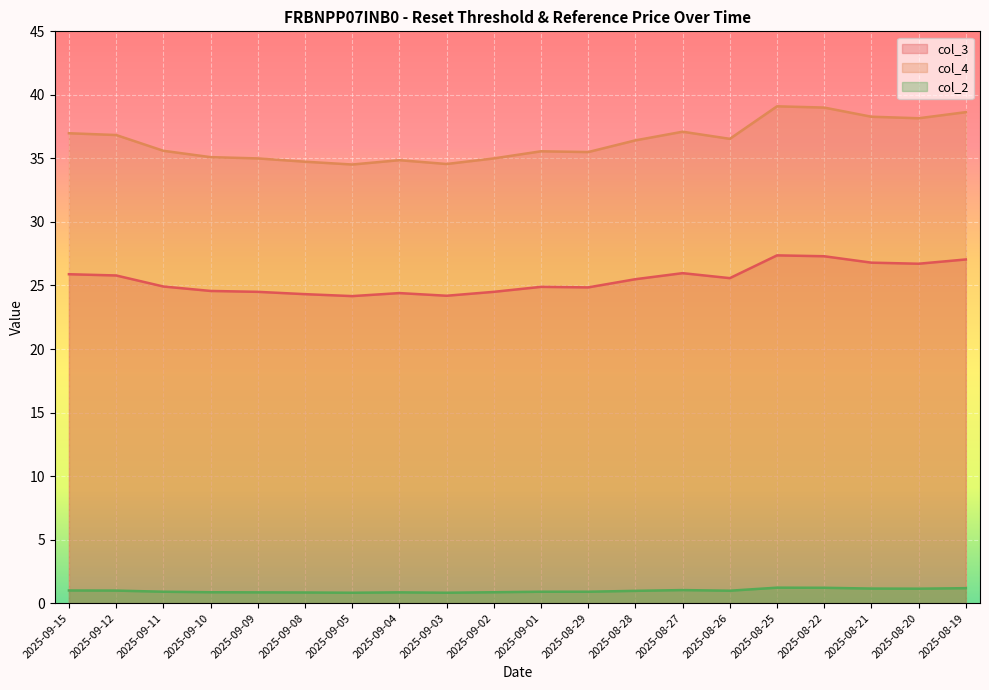

Where is col_4 nearest to the value 25?

2025-09-11